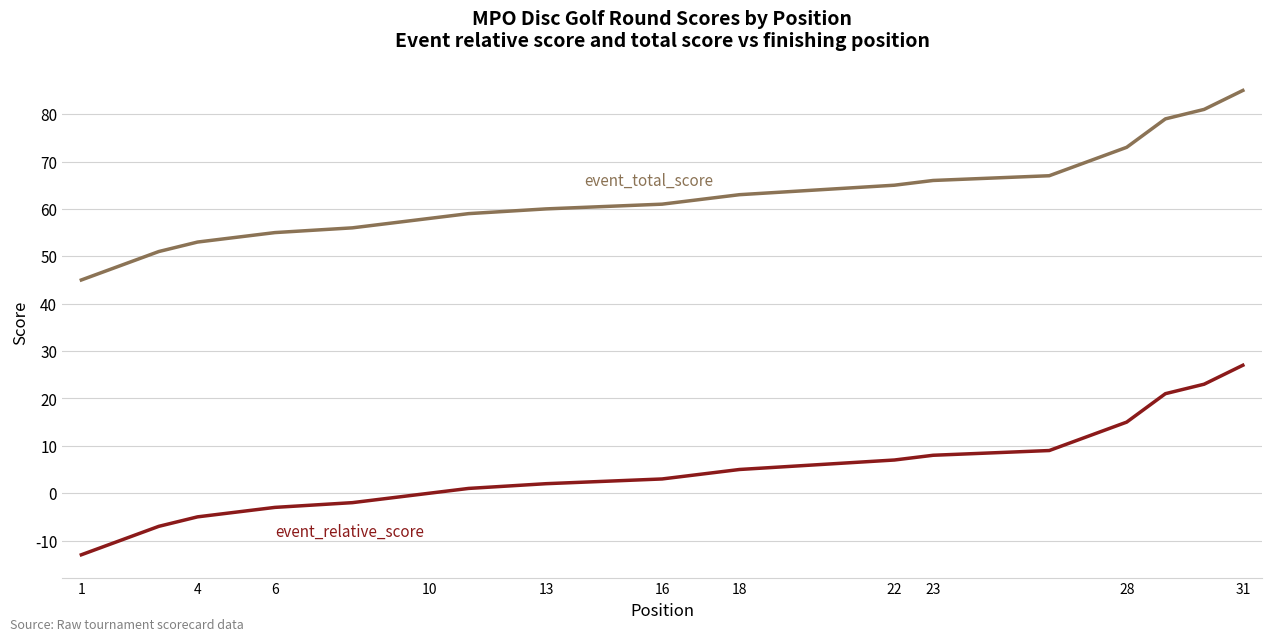

True or false: event_relative_score has a value of 8 at 18.

False